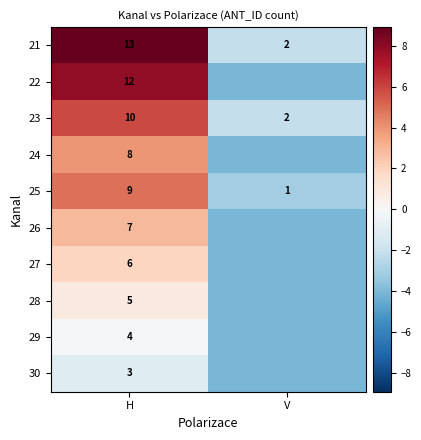

At which label does 23 reach its minimum?

V